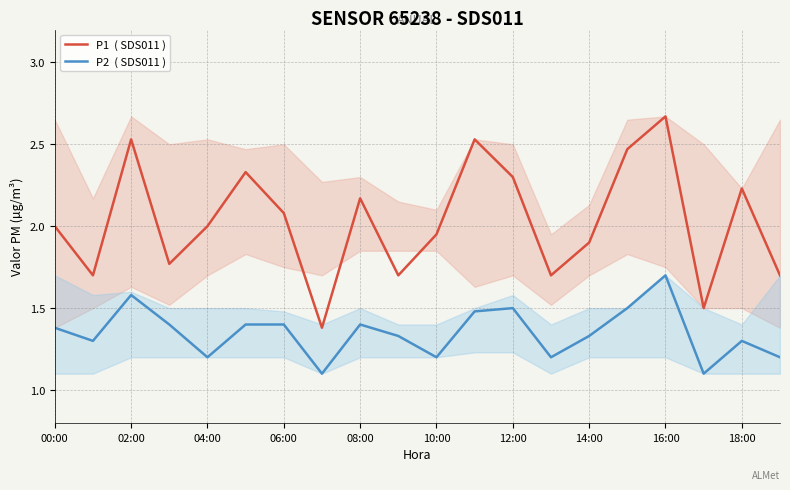

What is the greatest value displayed?

2.7